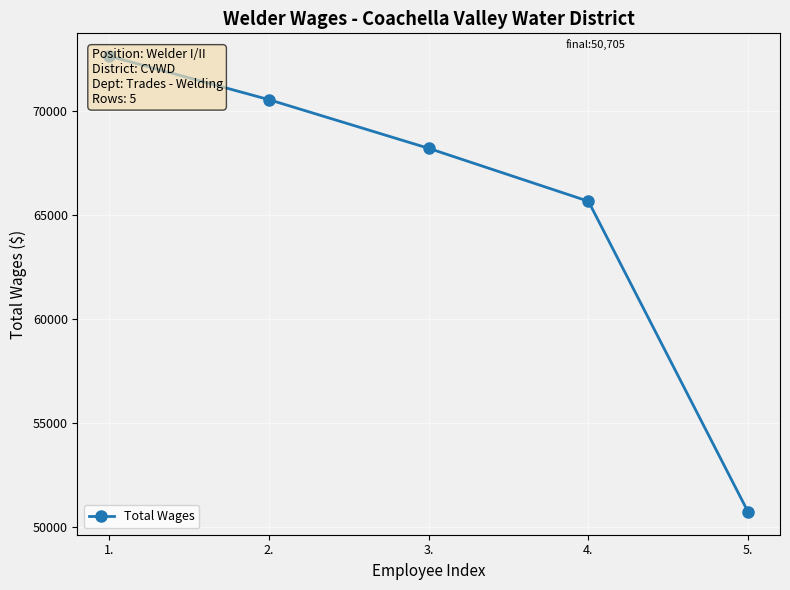

The chart shows a value of 106846 at 3.. True or false?

False